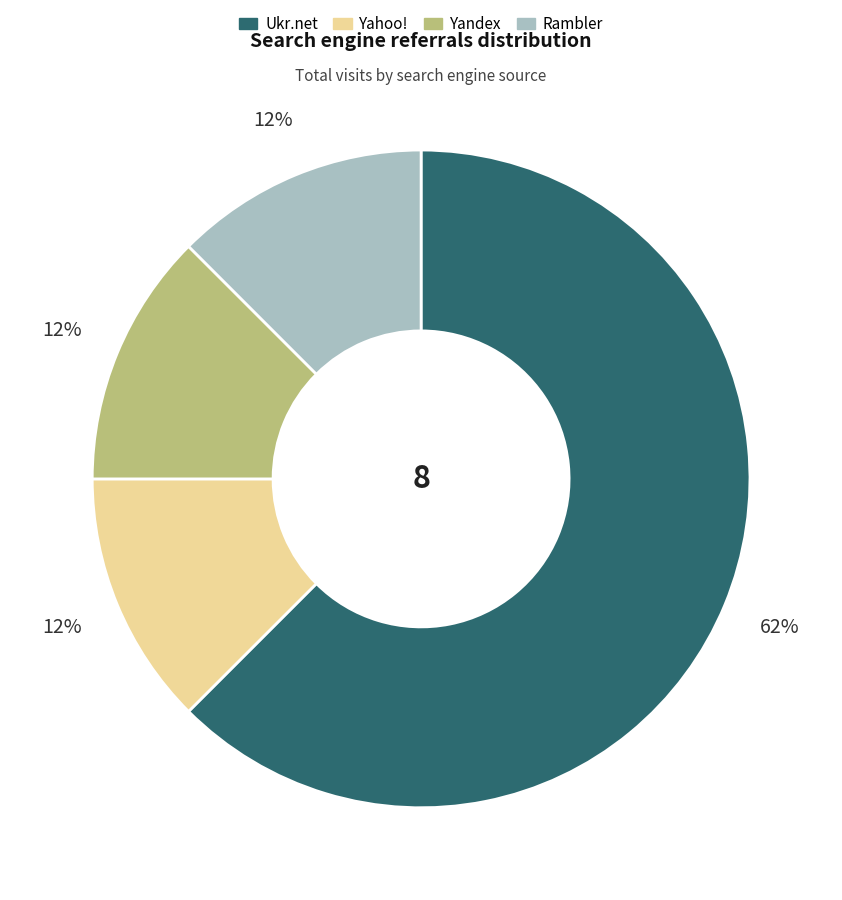

What is the largest slice in the pie chart?

Ukr.net